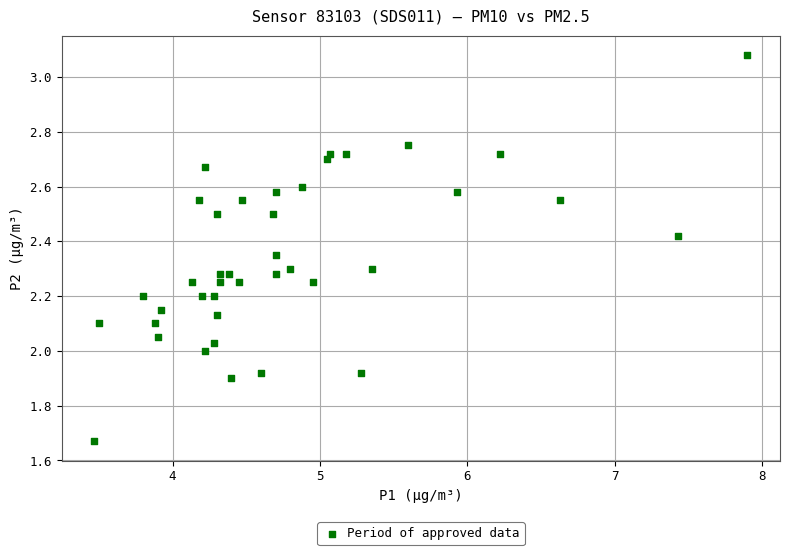

What is the range of Y values (max minus min)?

1.4